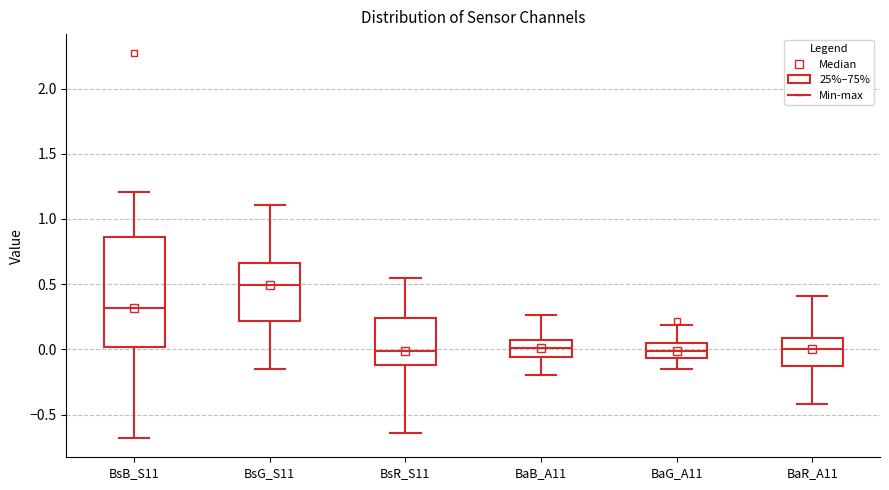

Which box is the tallest, from its lower edge to its upper edge?

BsB_S11